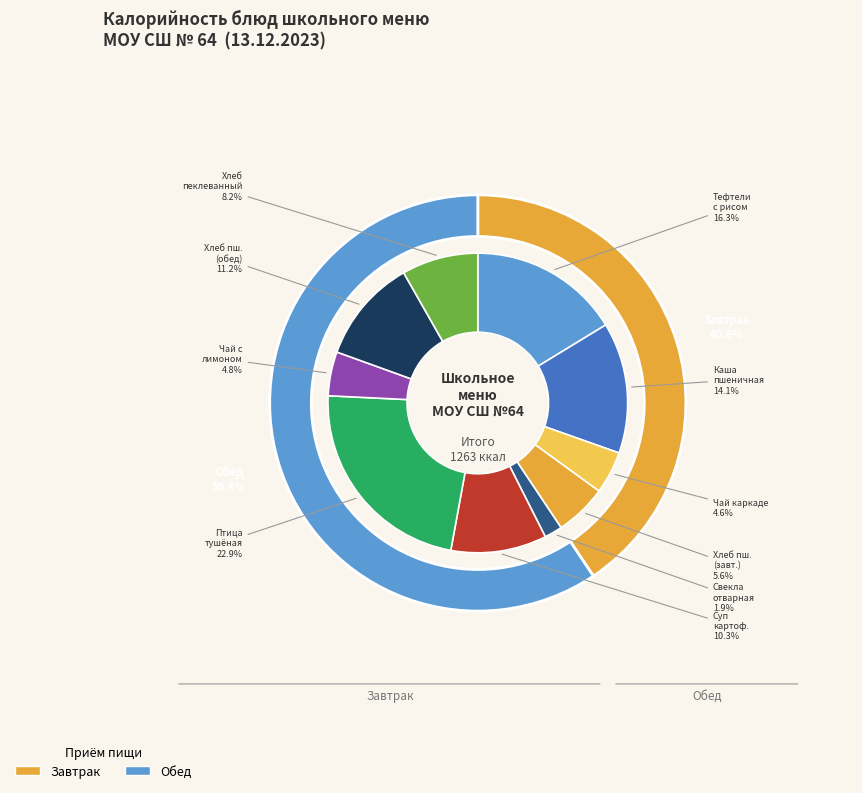

How many segments does this pie chart have?

10